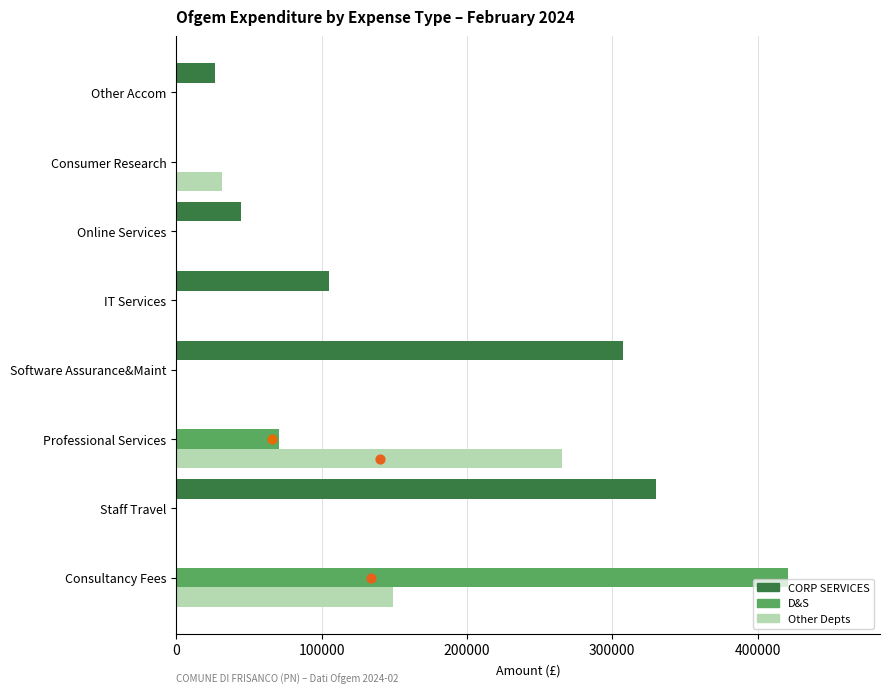

What is the total value across all series at Professional Services?

336183.9